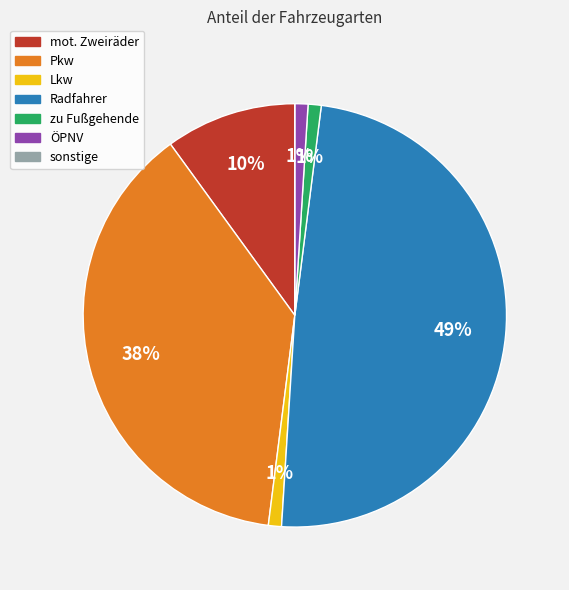

Is it true that Lkw is 10% of the pie?

False